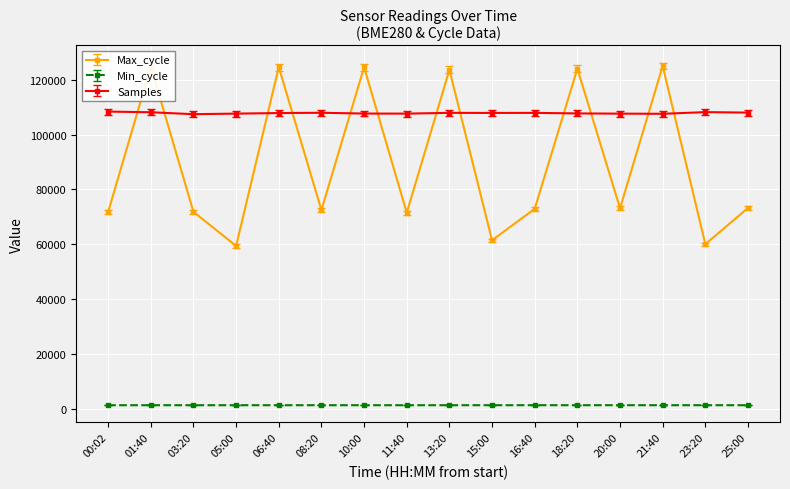

Is the value of Min_cycle at 00:02 greater than the value of Samples at 21:40?

No